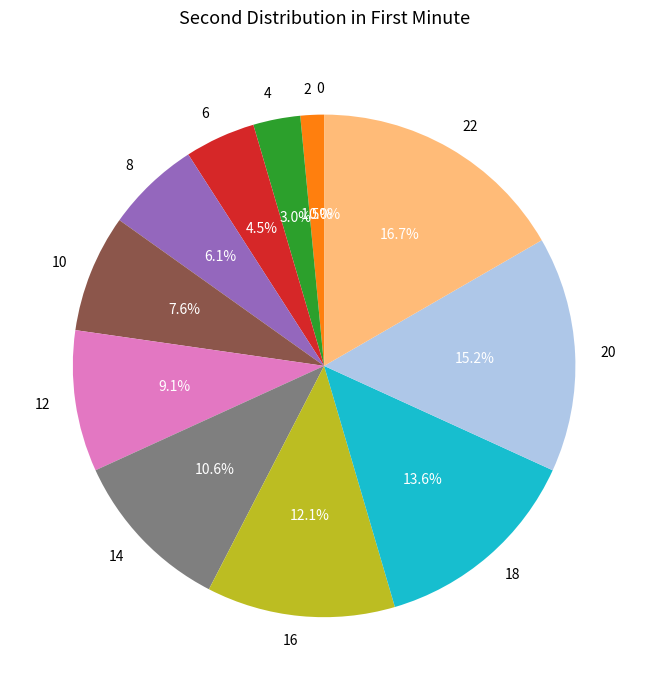

To the nearest percent, what portion does 20 represent?

15%